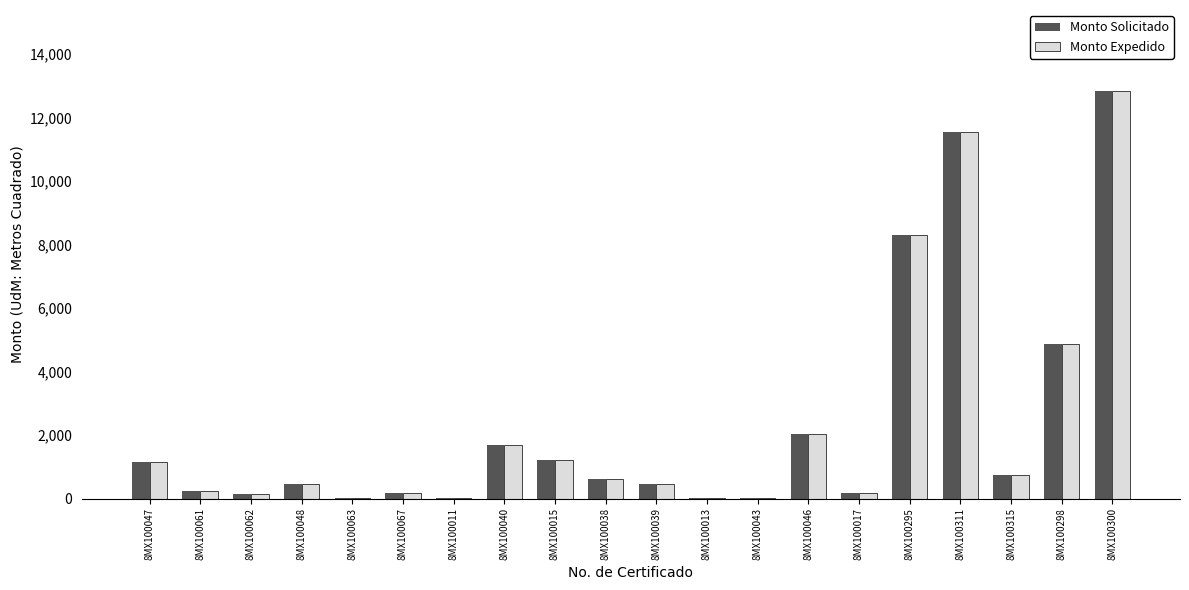

What is the sum of all Monto Solicitado values?

46790